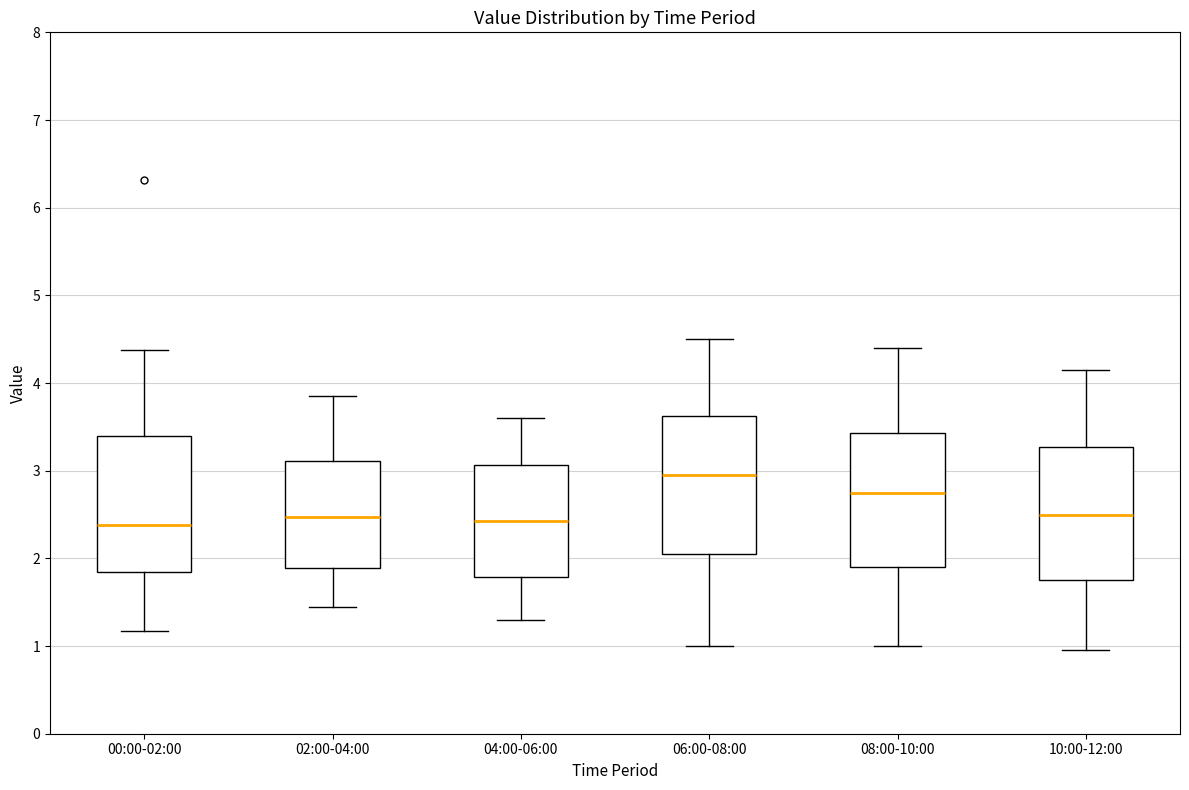

Reading left to right, transcribe this box plot: for each box, give where its median line is, the range the box spans, and where its two whiskers end, as read against the y-axis. The values are not printed on the chart, so give them approximately, as read against the axis.

00:00-02:00: median 2.4, box 1.9 to 3.4, whiskers 1.2 to 4.4
02:00-04:00: median 2.5, box 1.9 to 3.1, whiskers 1.5 to 3.9
04:00-06:00: median 2.4, box 1.8 to 3.1, whiskers 1.3 to 3.6
06:00-08:00: median 3.0, box 2.1 to 3.6, whiskers 1.0 to 4.5
08:00-10:00: median 2.8, box 1.9 to 3.4, whiskers 1.0 to 4.4
10:00-12:00: median 2.5, box 1.8 to 3.3, whiskers 1.0 to 4.2